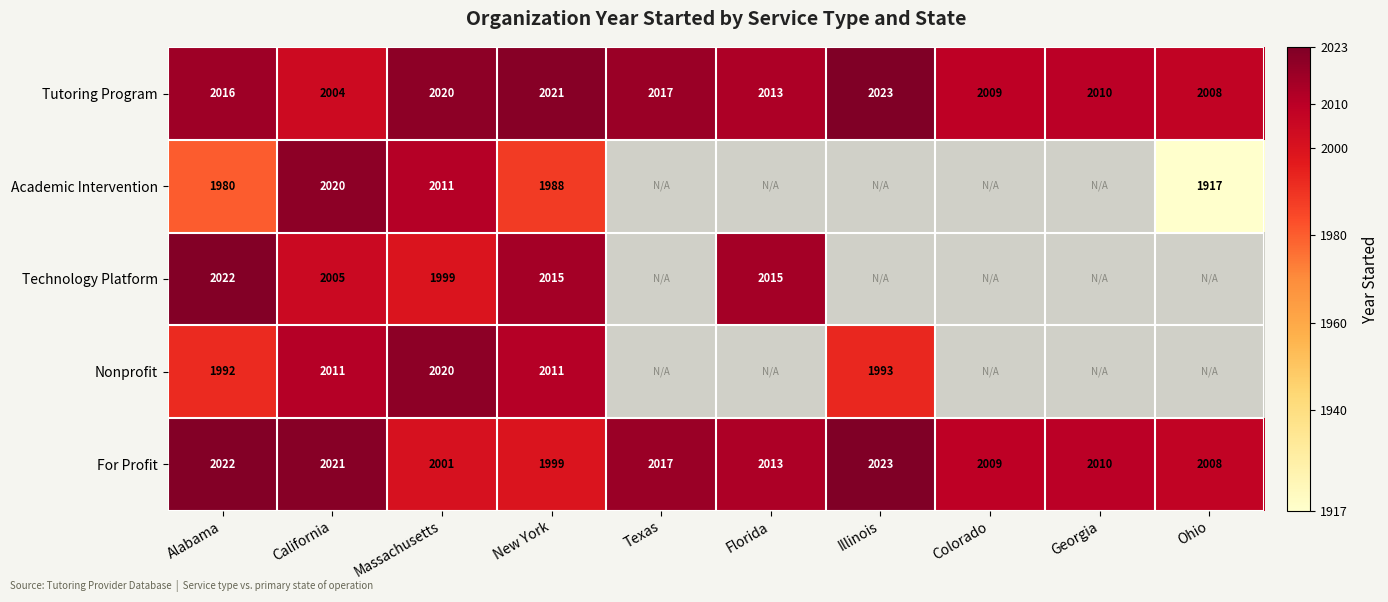

What is the maximum value for For Profit?

2023